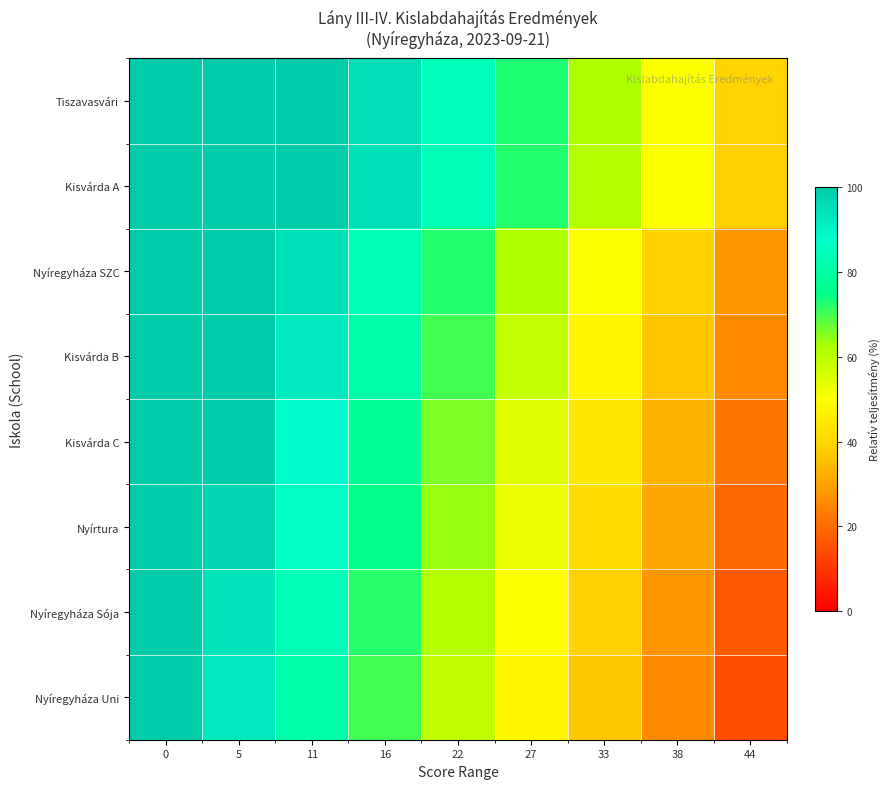

What is the maximum value shown in the chart?

100.0